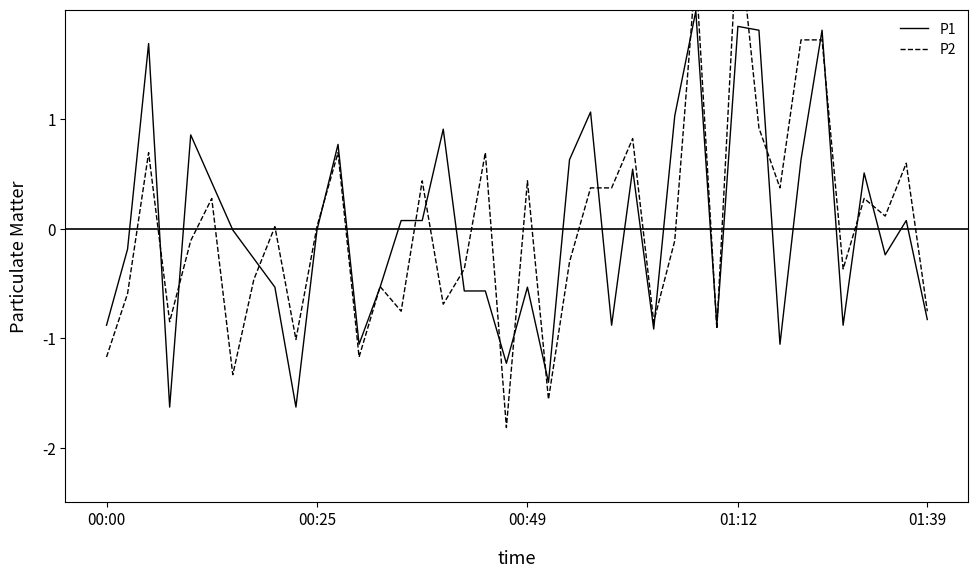

What is the label of the 25th point from the right?

15